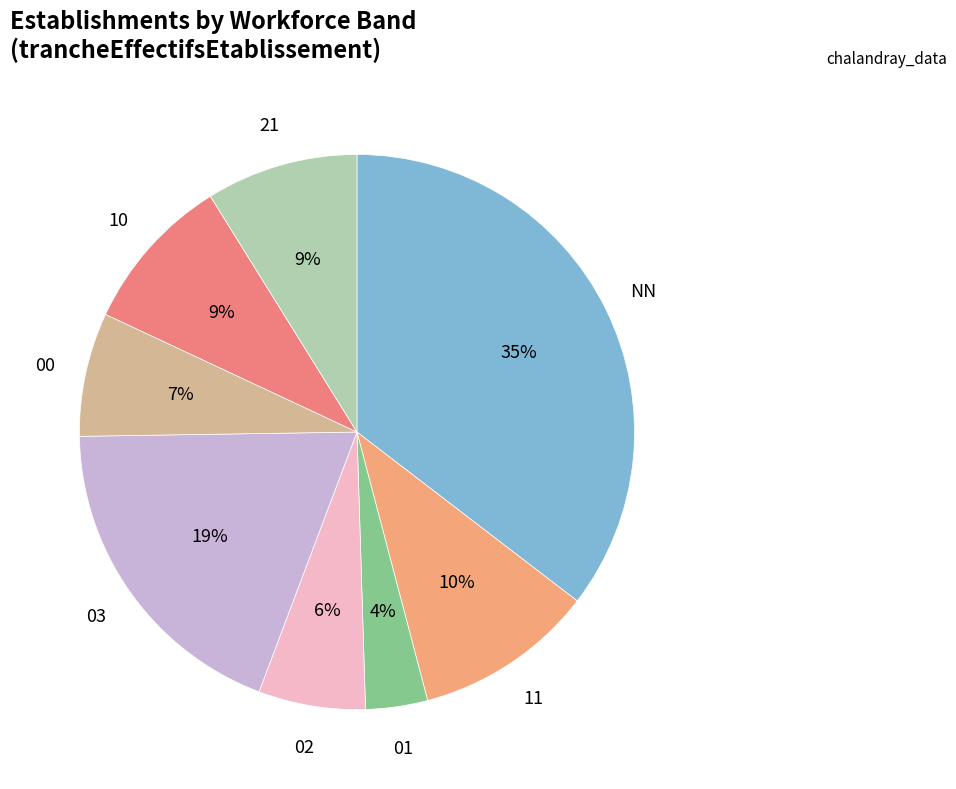

Count the number of slices in the pie.

8